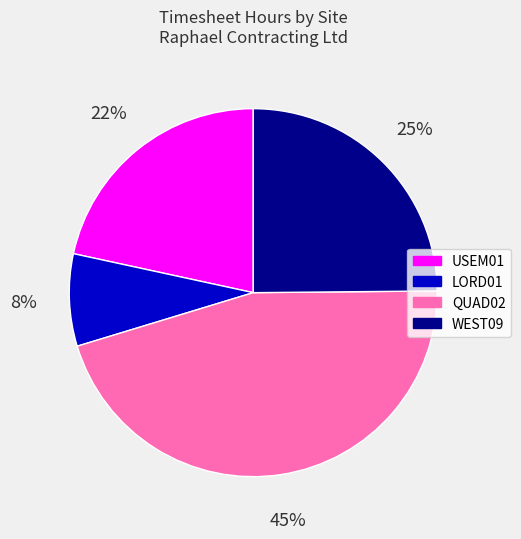

To the nearest percent, what is the difference between the largest and smallest slice percentages?

37%